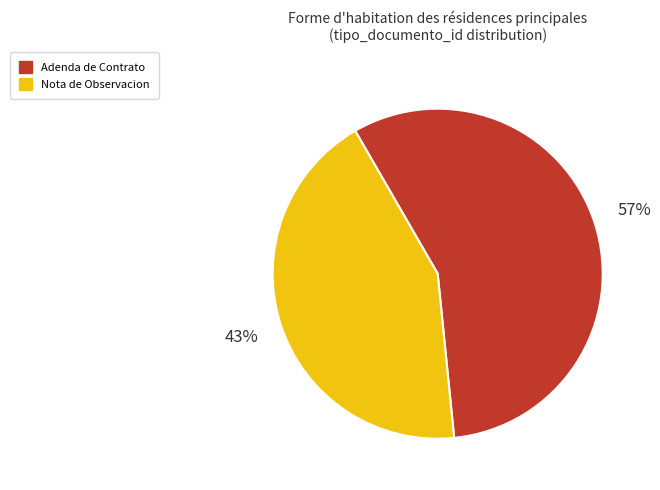

To the nearest percent, what portion does Nota de Observacion represent?

43%